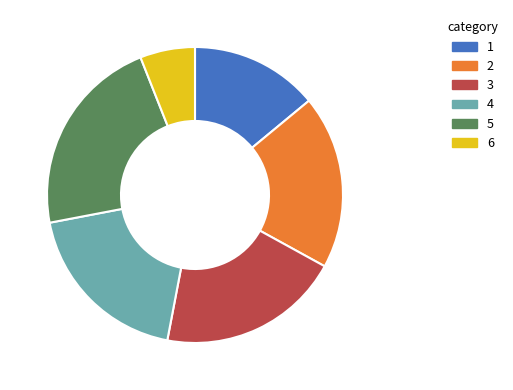

Is there a majority slice in this chart?

No